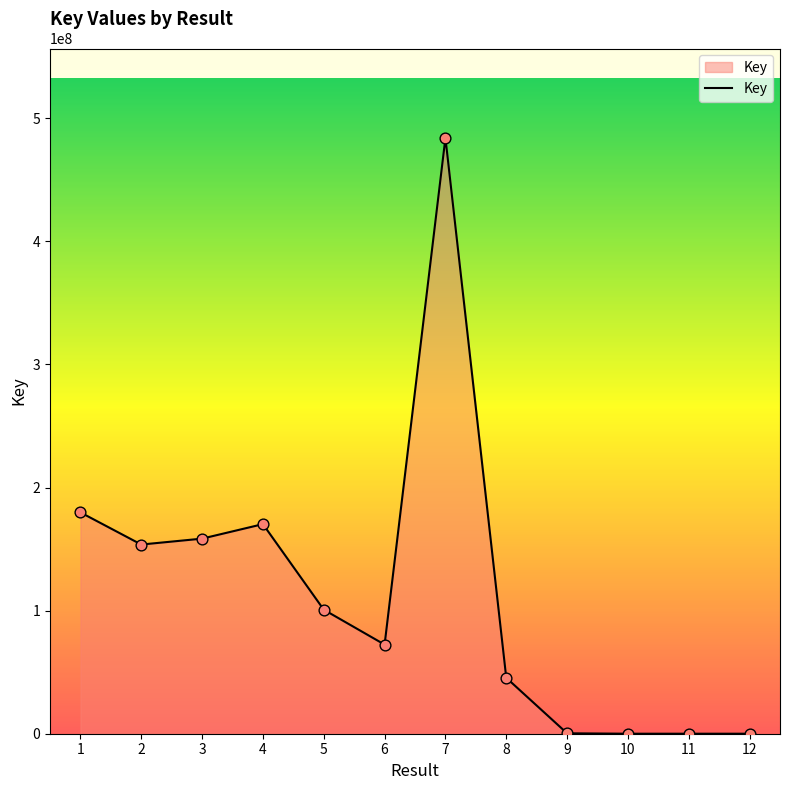

What is the change in value from 8 to 11?

-45432679